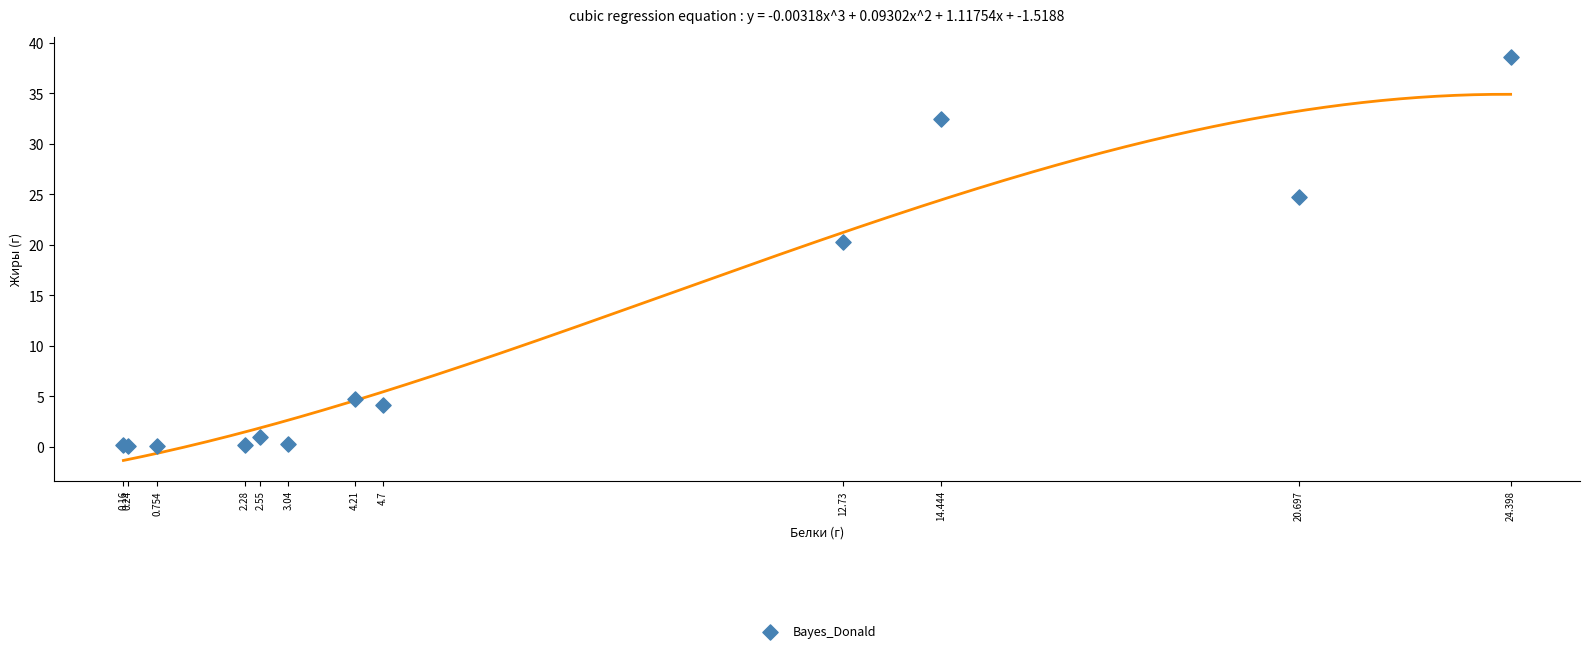

What Y value in the scatter plot is closest to 19?

20.2